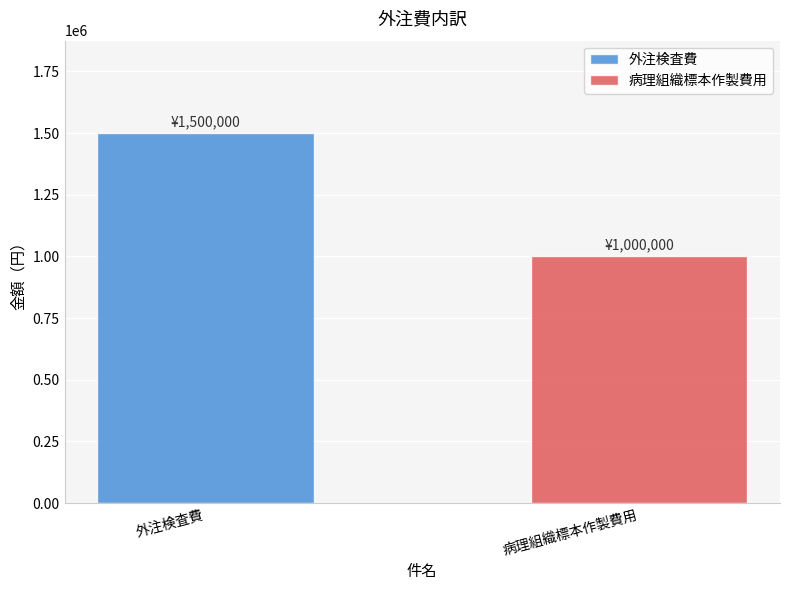

What is the minimum value shown in the chart?

1000000